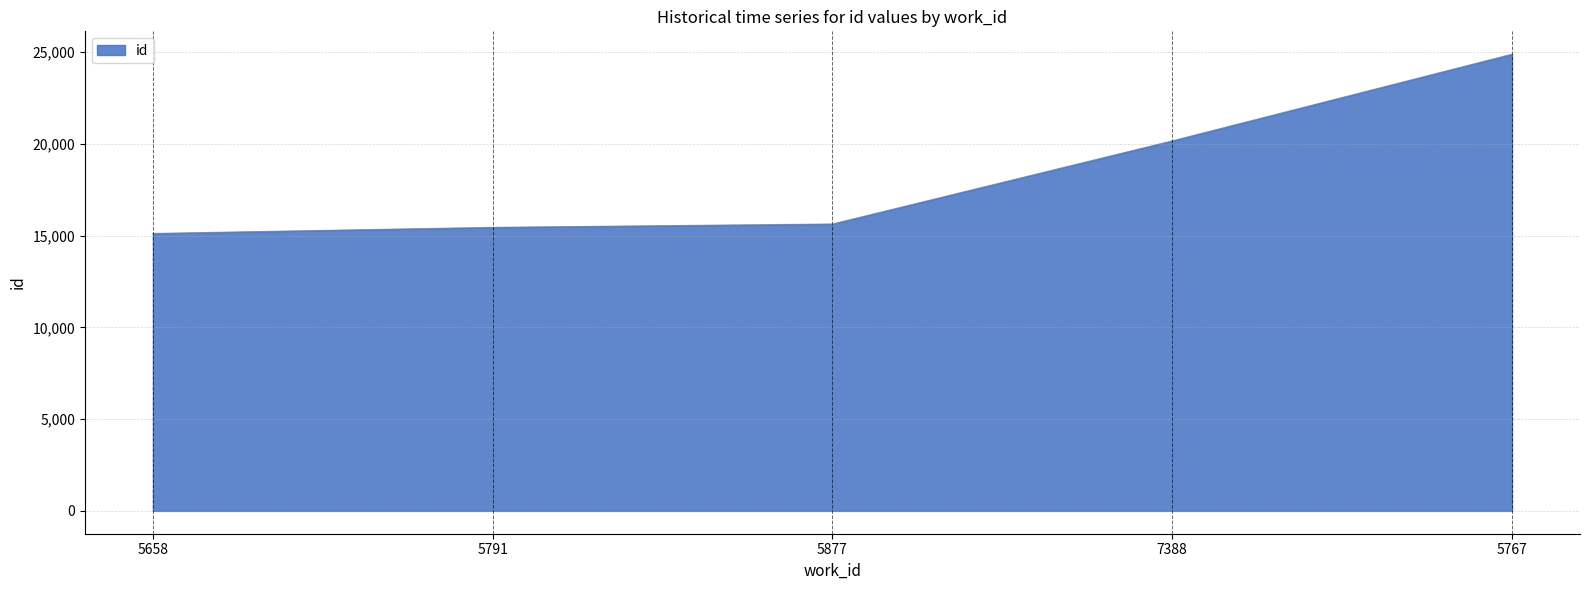

Read the value at 5767.

24882